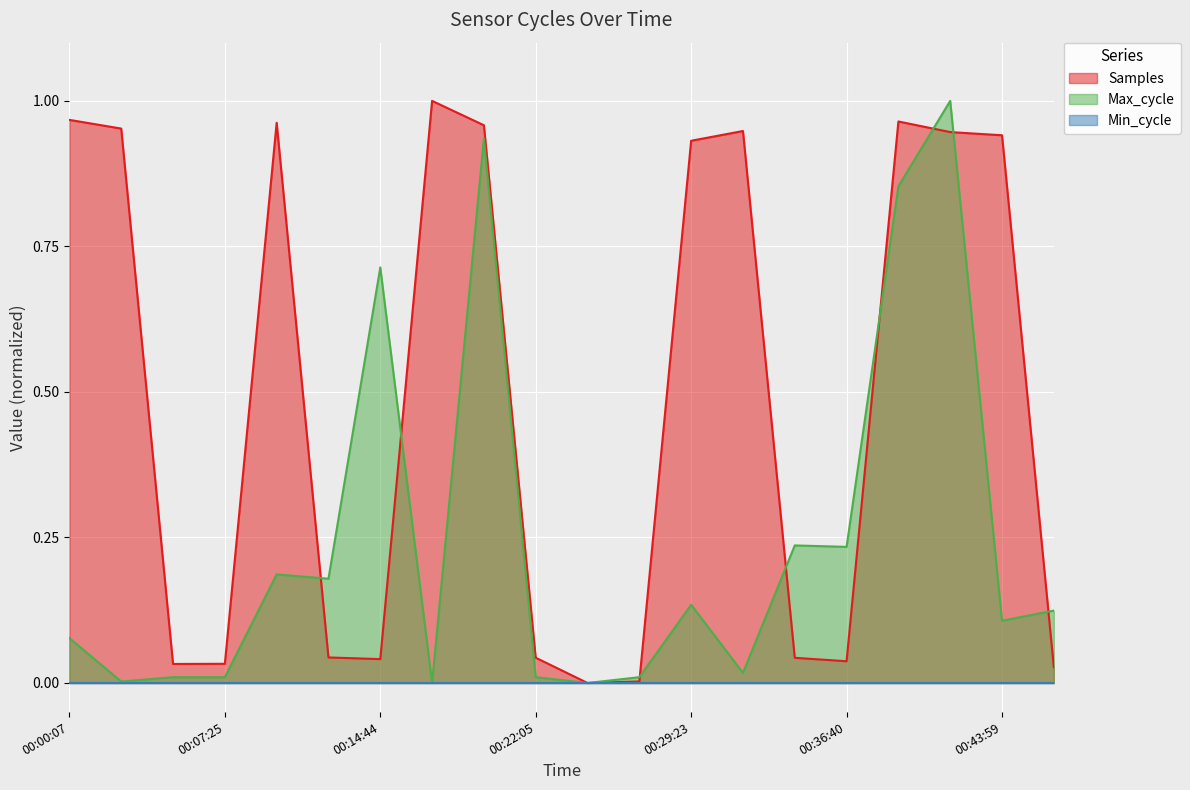

The value of Max_cycle at 00:07:25 is 0.0. True or false?

True